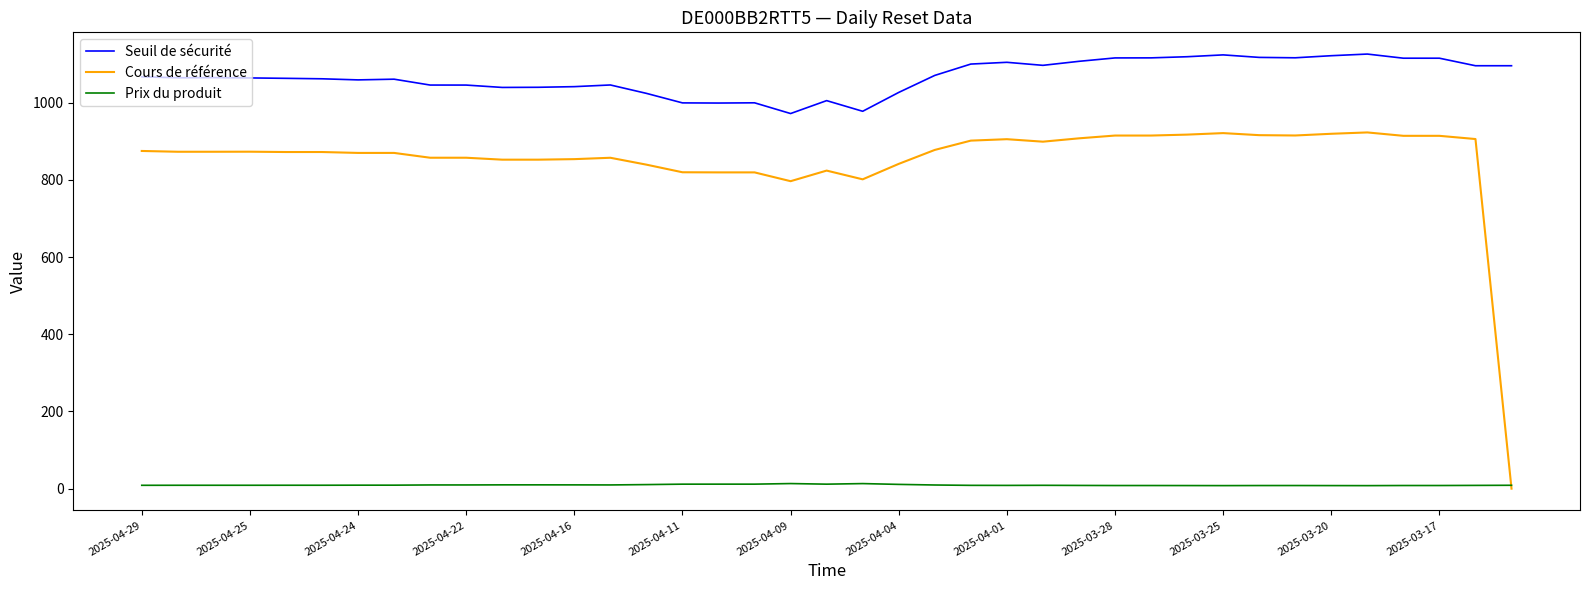

Which series has the widest spread of values?

Cours de référence